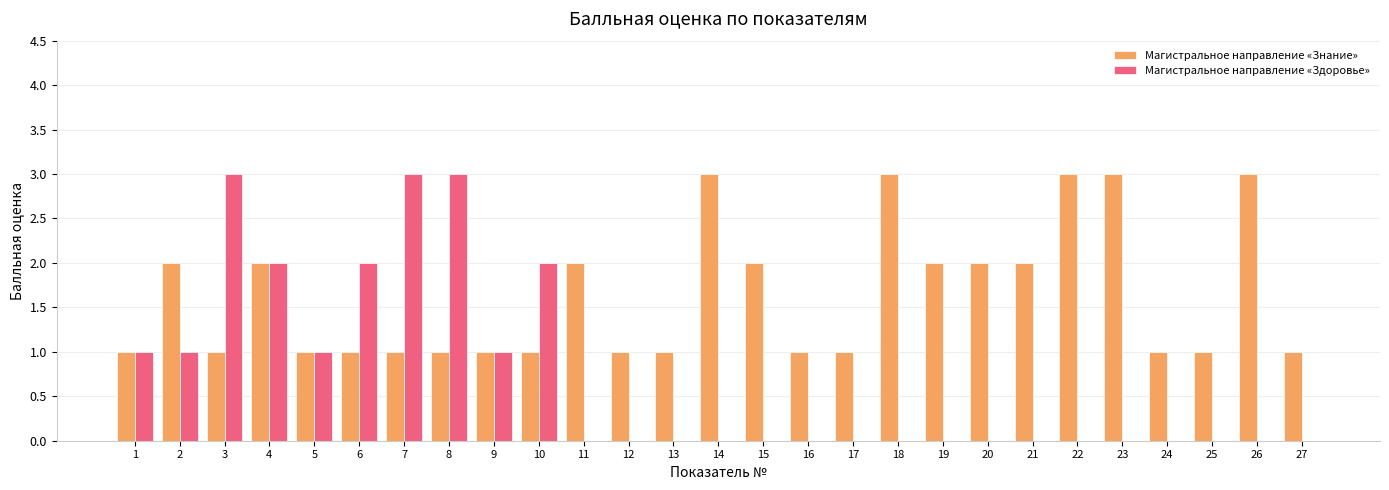

The Магистральное направление «Здоровье» series shows 2 at 3. True or false?

False